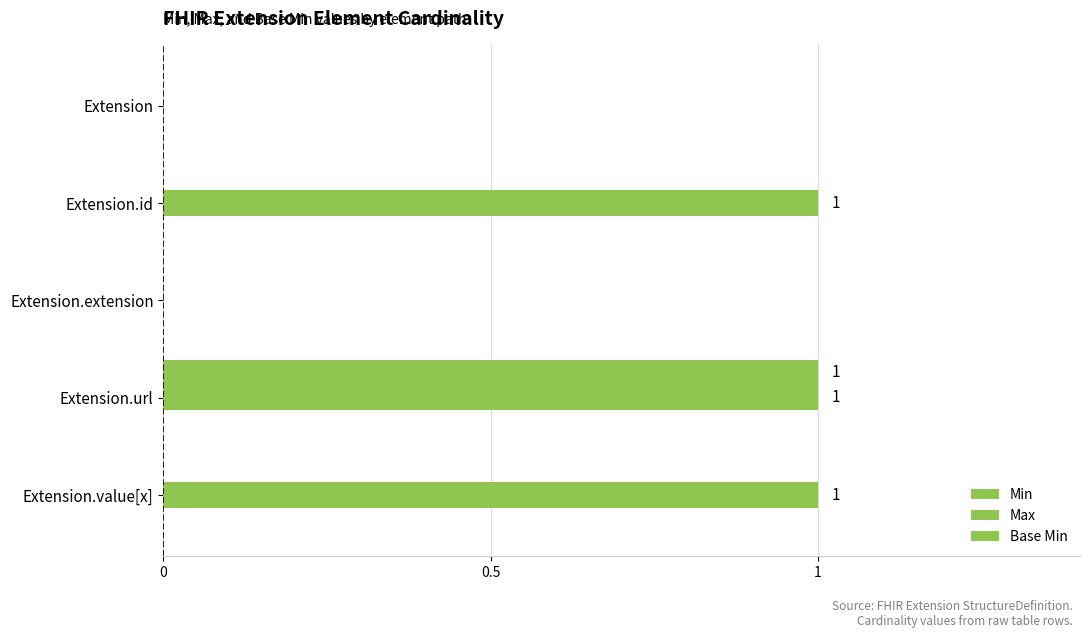

How many data points does each series have?

5